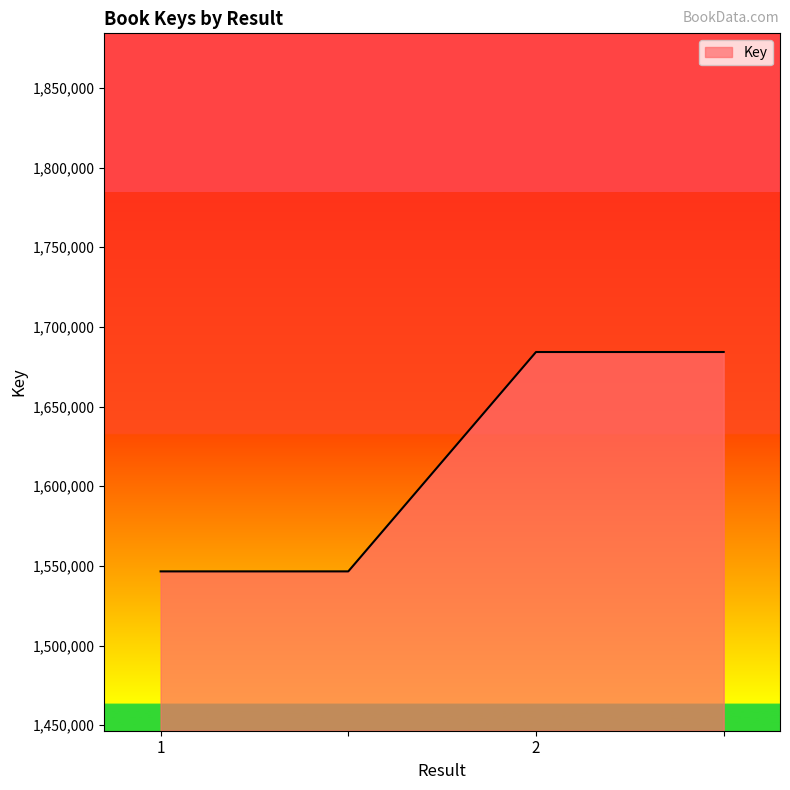

What is the greatest value displayed?

1684265